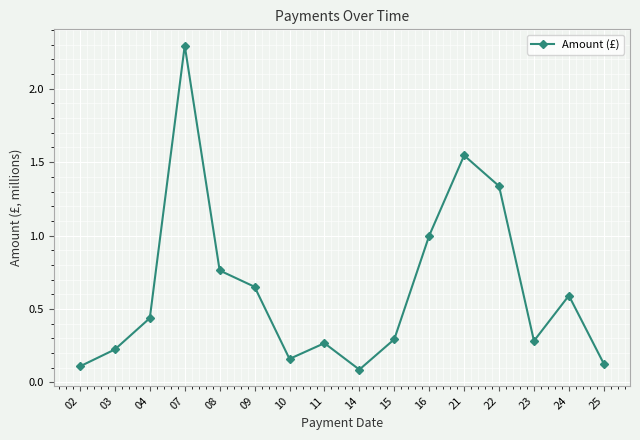

Read the value at 24.

0.6